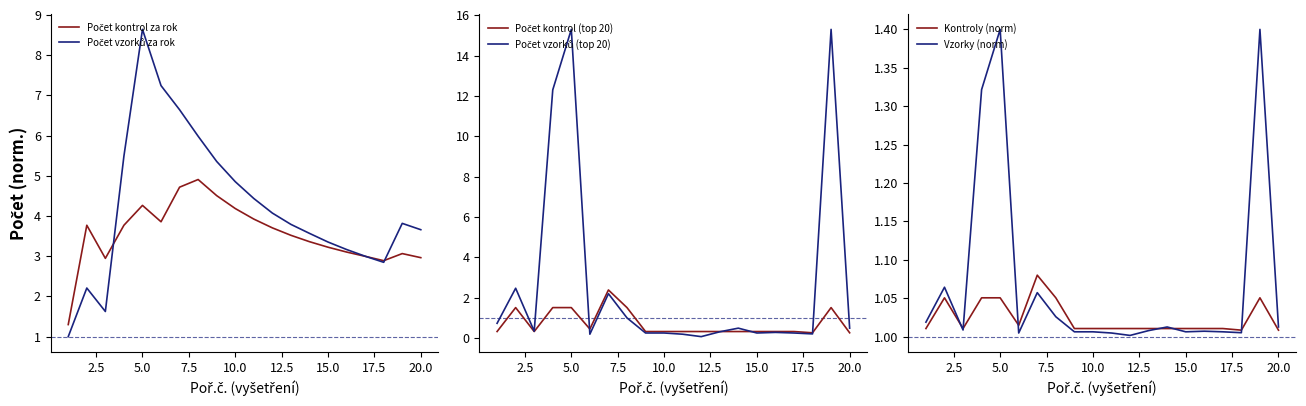

Which has a higher value, 20.0 or 22.5?

20.0